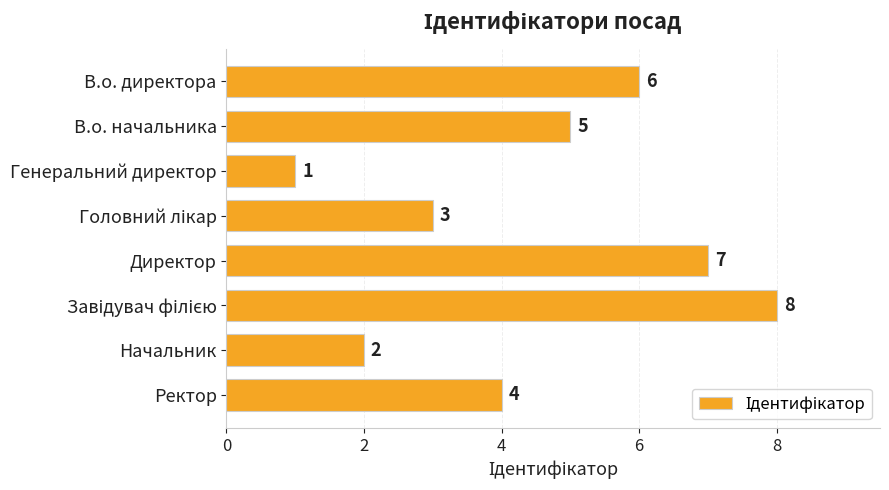

The chart shows a value of 2 at Начальник. True or false?

True